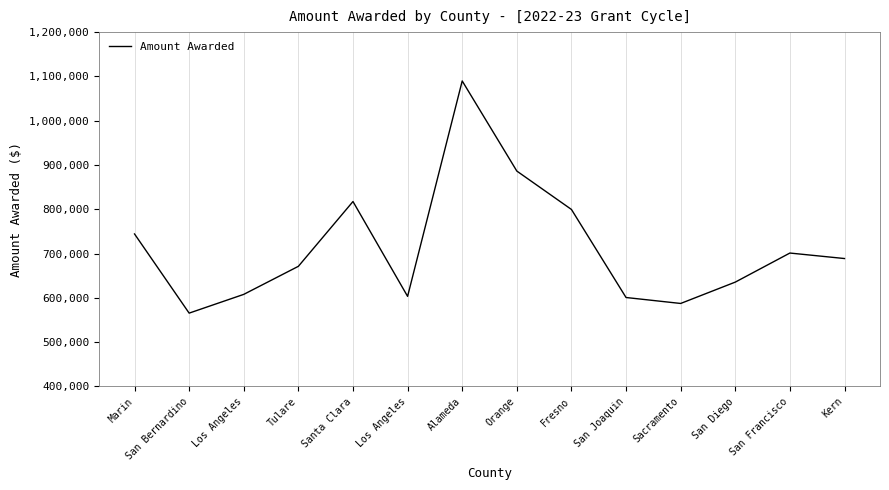

What is the smallest value displayed?

565621